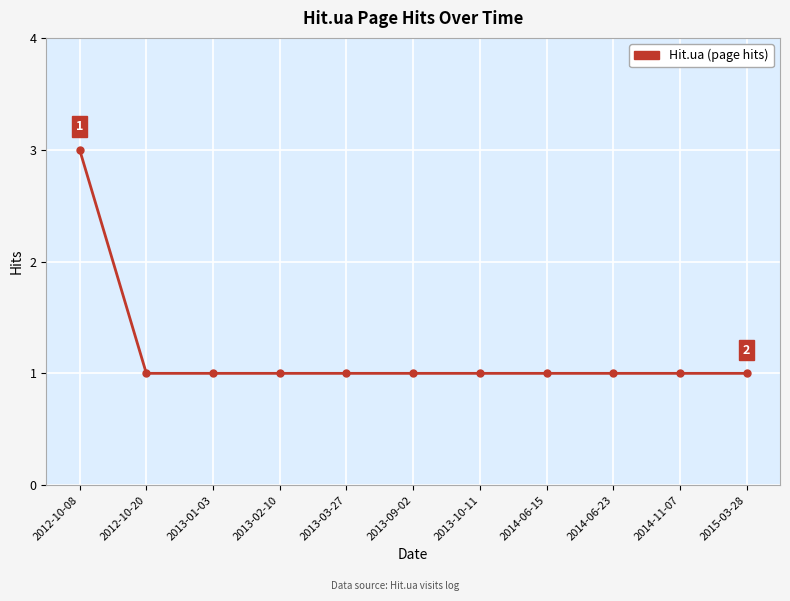

What is the difference between the maximum and second lowest values?

2